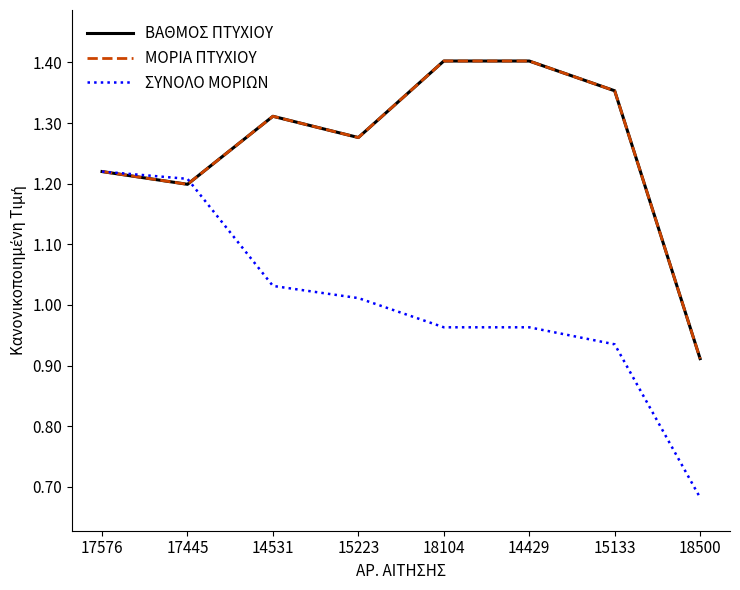

What is the label of the 5th point from the left?

18104